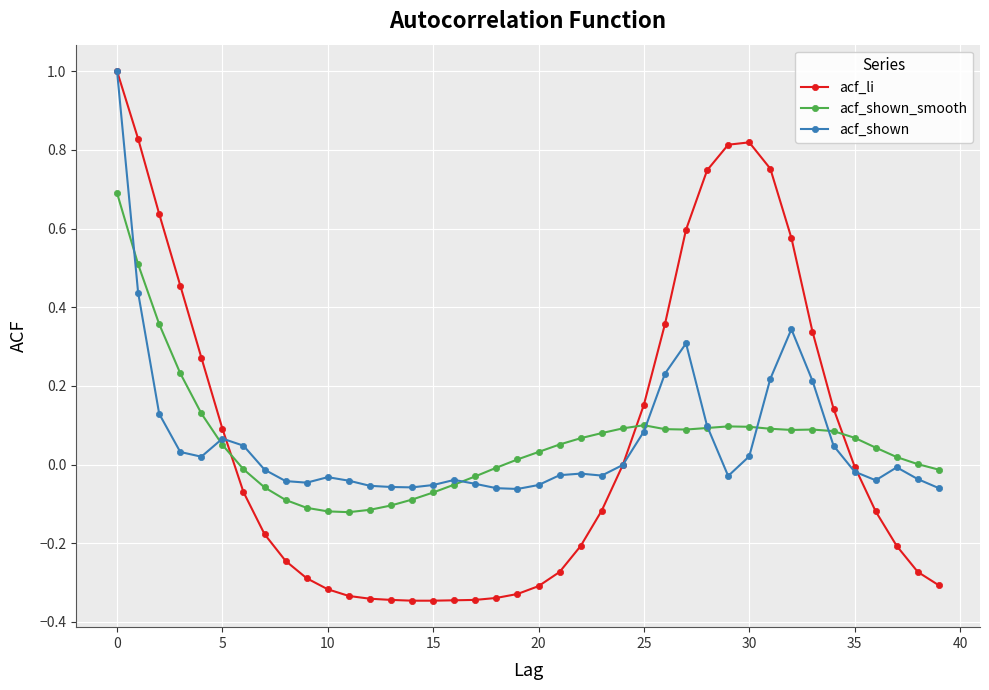

How many distinct data groups are displayed?

3